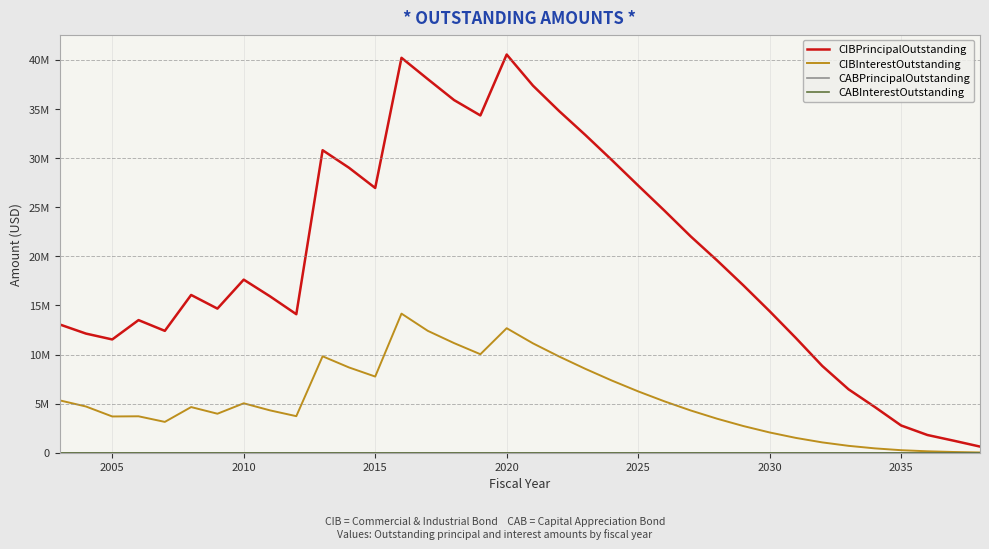

Does the chart have visible grid lines?

Yes